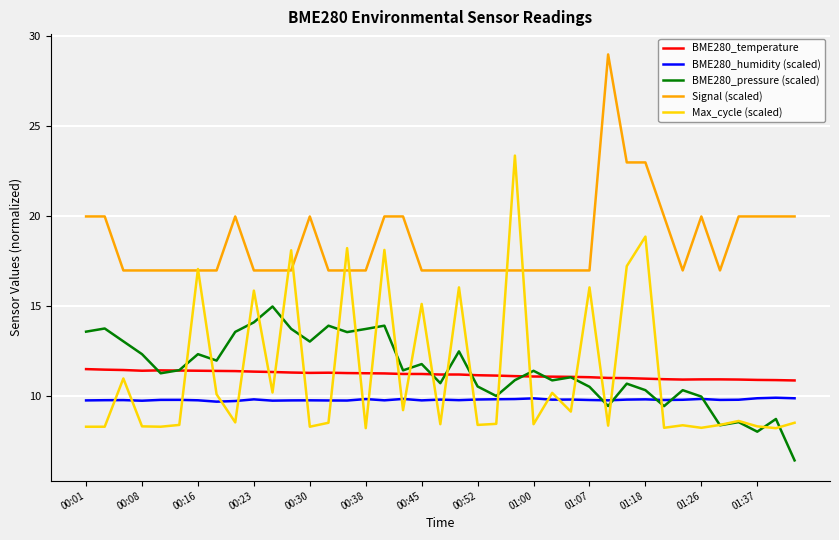

True or false: Signal (scaled) and BME280_pressure (scaled) intersect in this chart.

False